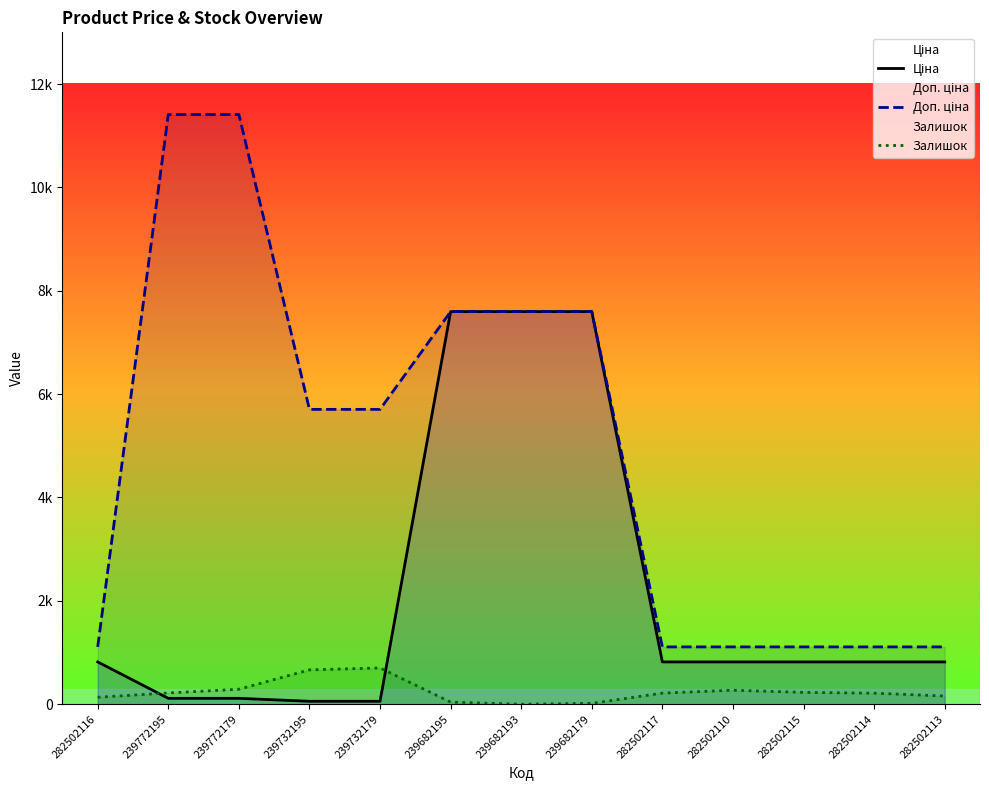

What is the label of the 1st point from the right?

282502113